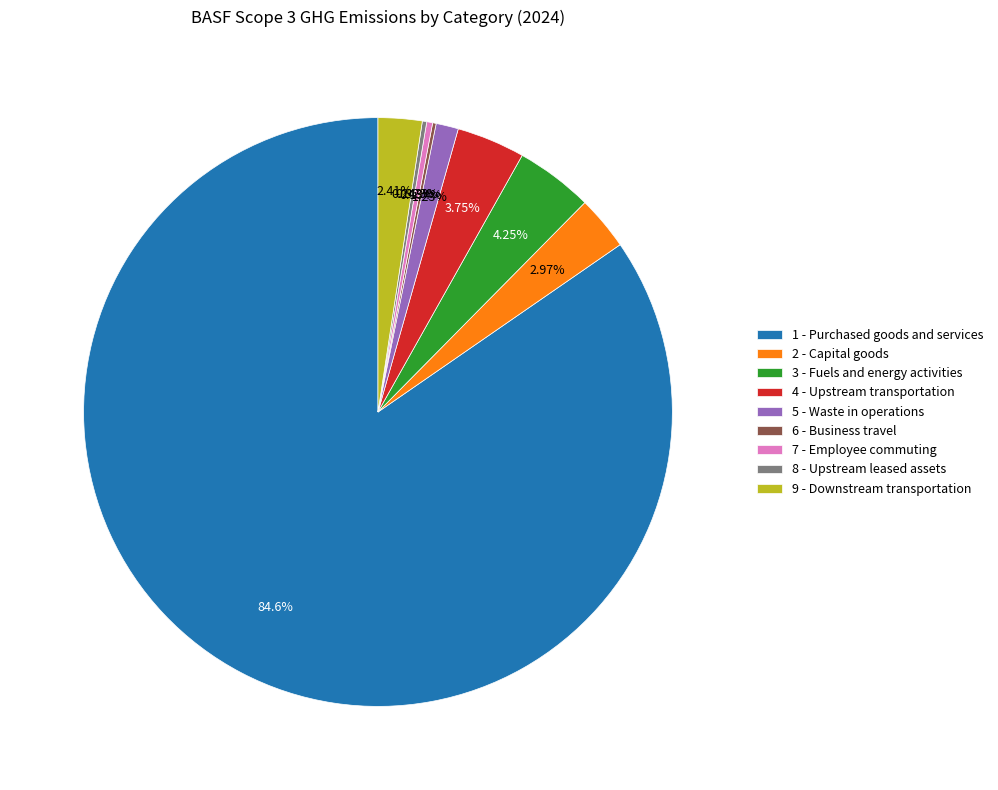

Which has a higher value, 7 - Employee commuting or 1 - Purchased goods and services?

1 - Purchased goods and services